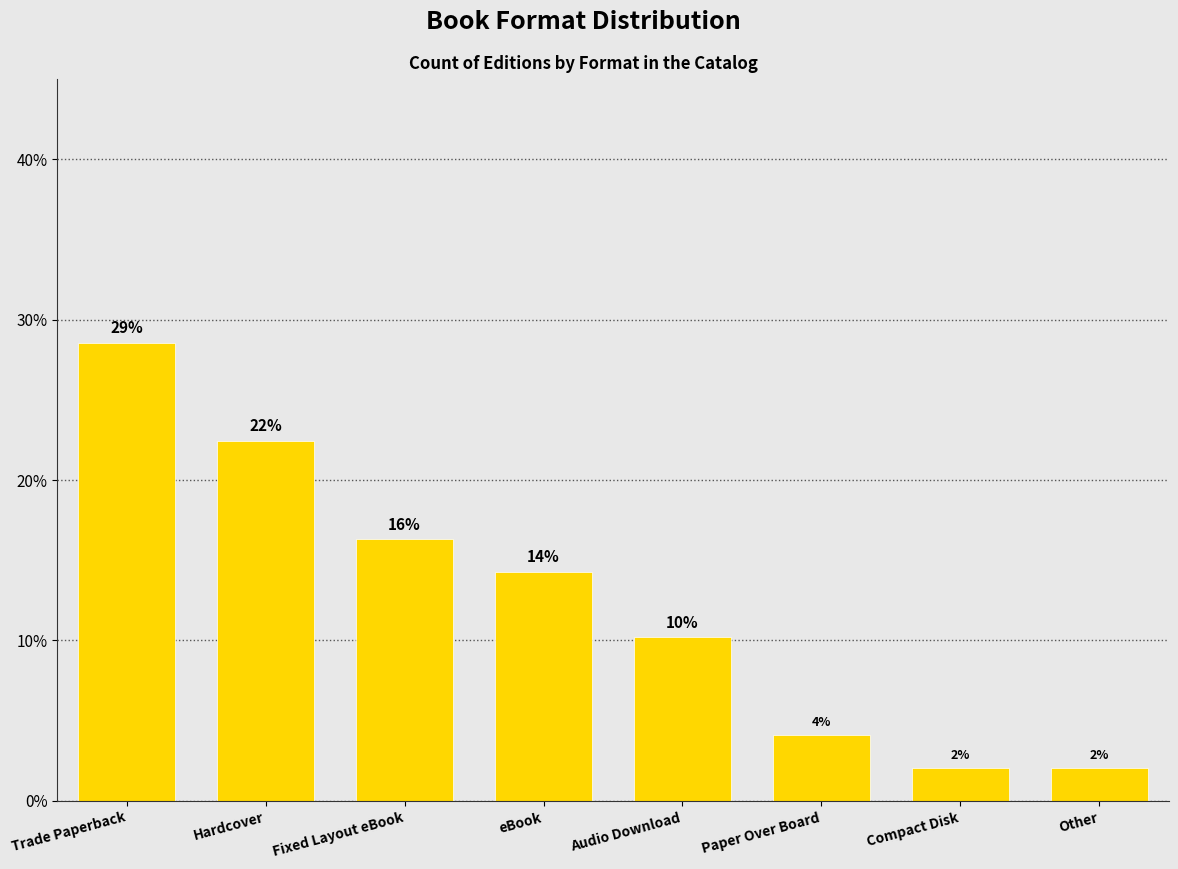

What is the sum of the values at Audio Download and Hardcover?

32.7